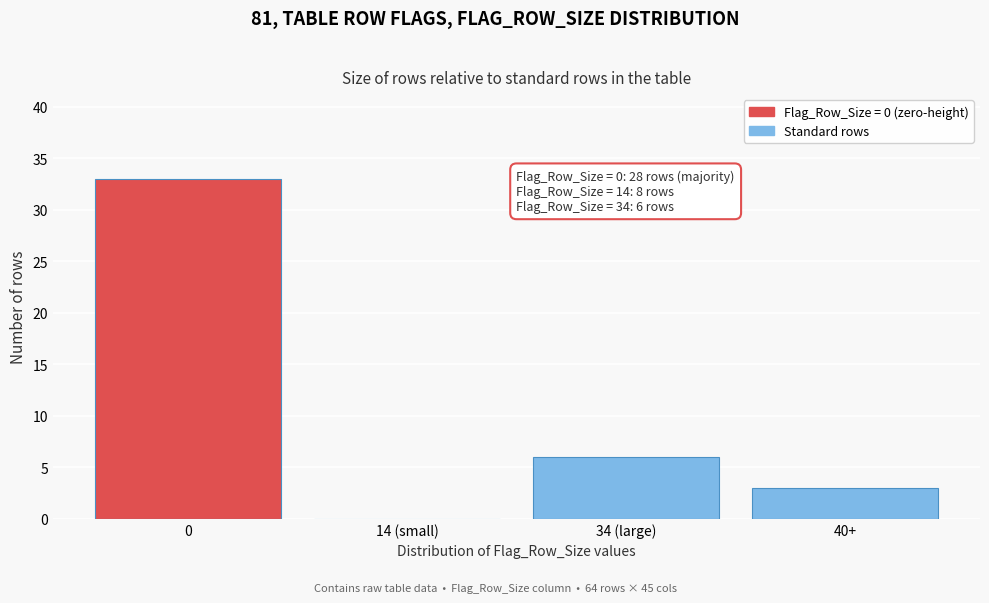

Reading right to left, what are all the values shown in this chart?

40+=3	34 (large)=6	14 (small)=0	0=33